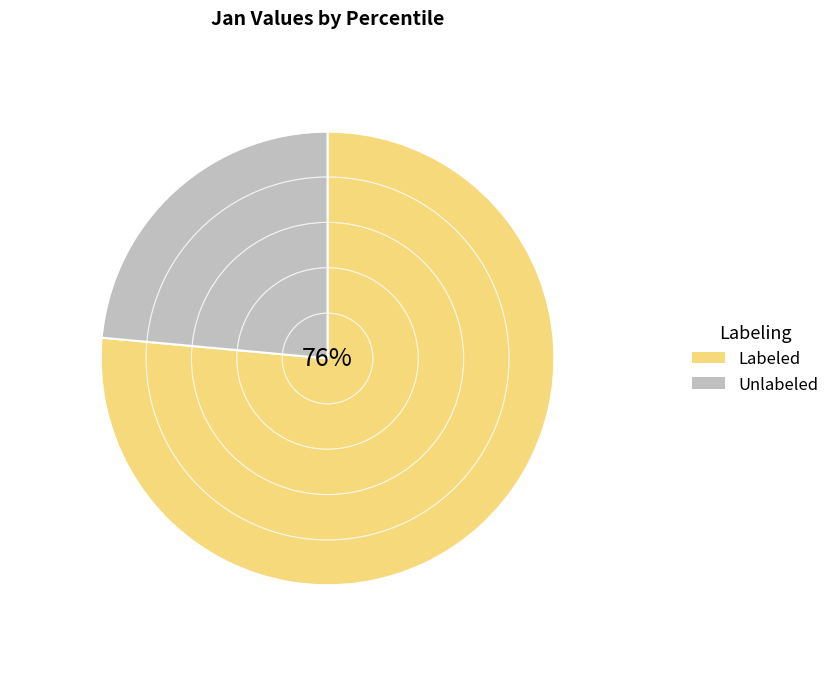

The Labeled slice represents 82% of the pie. True or false?

False